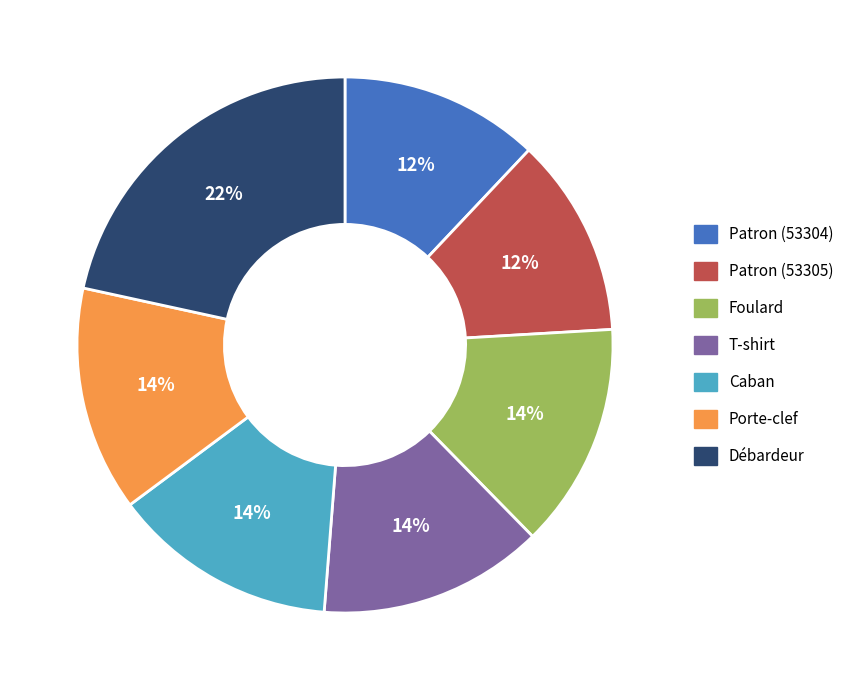

Approximately how many times larger is the value at T-shirt compared to Foulard?

1.0